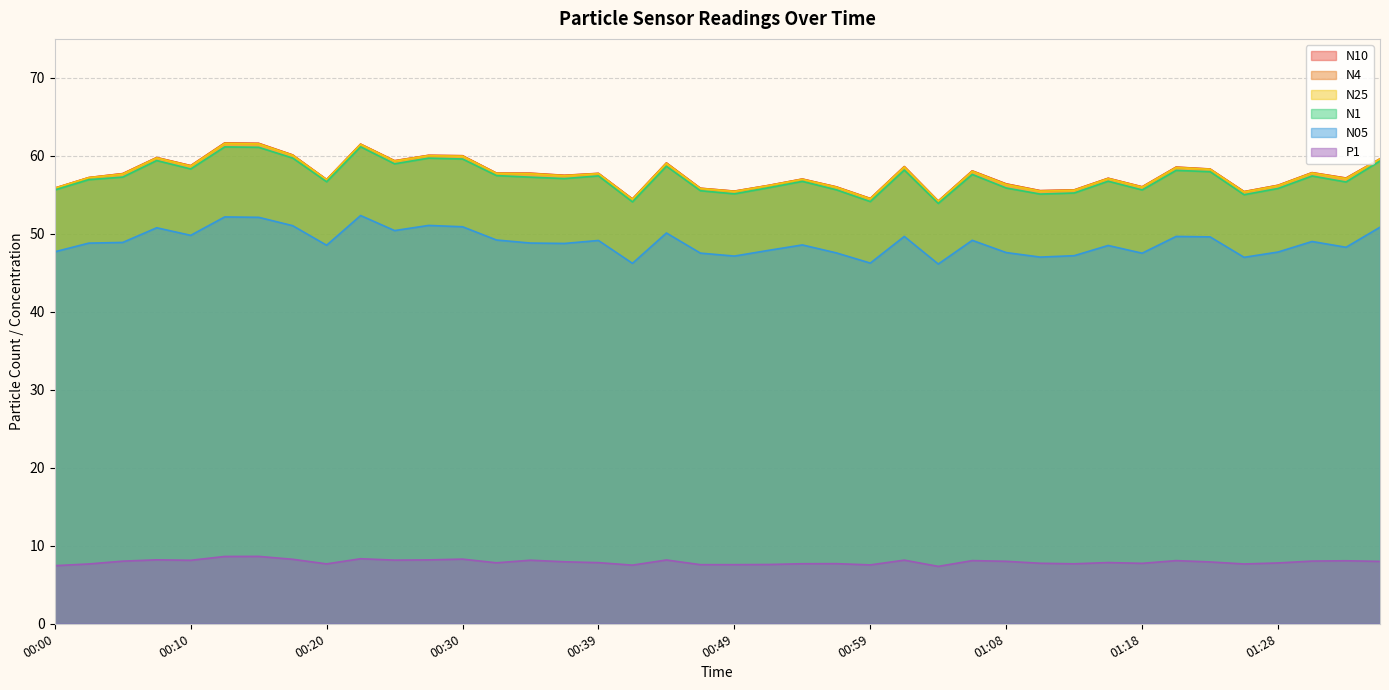

In N05, how many points are lower than both neighbors (excluding endpoints)?

12